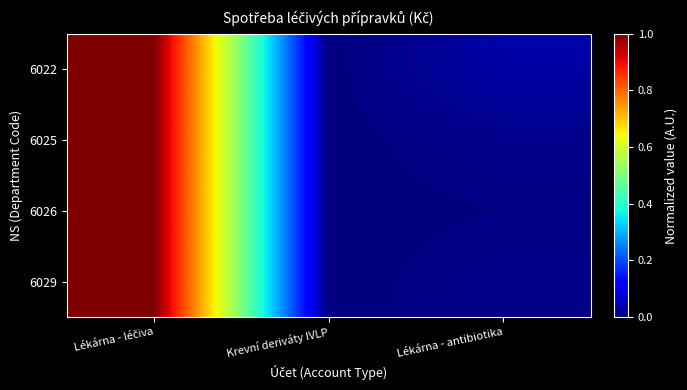

At how many categories does at least one series exceed 0?

2